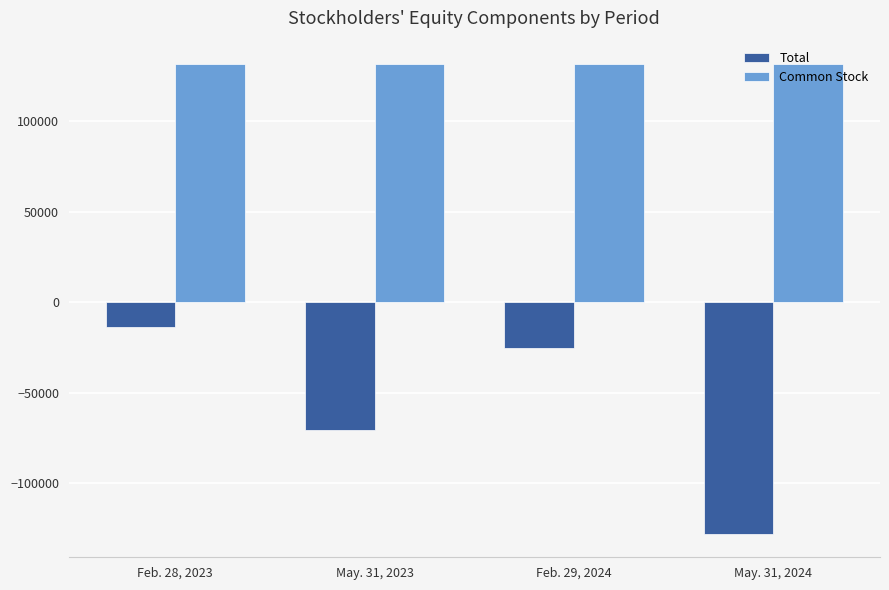

Is it true that Common Stock equals 131449 at May. 31, 2024?

True